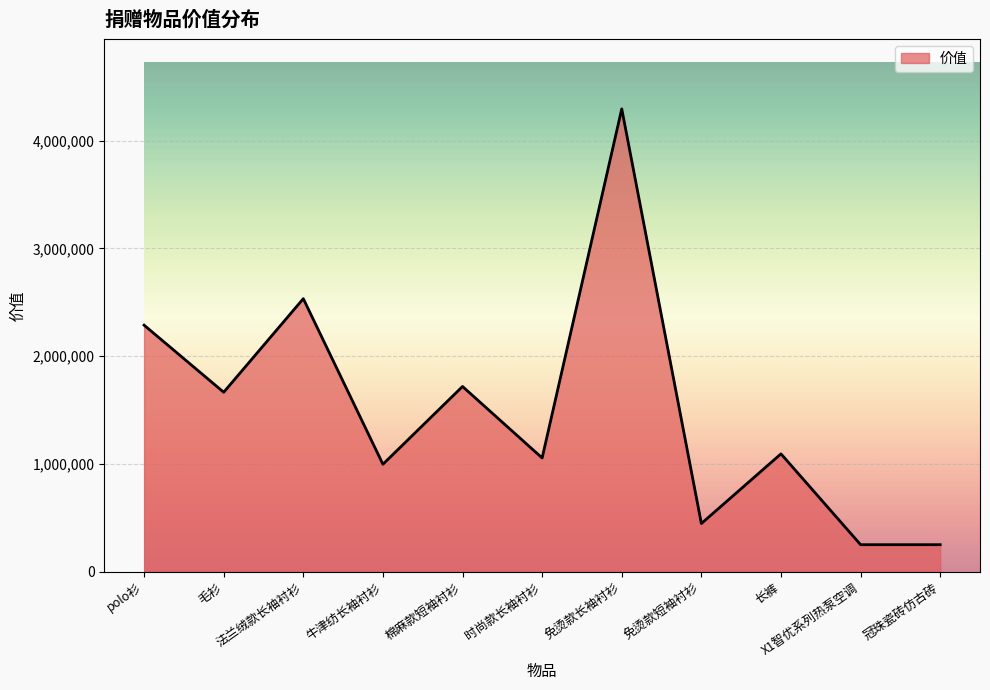

What is the difference between the maximum and second lowest values?

4046028